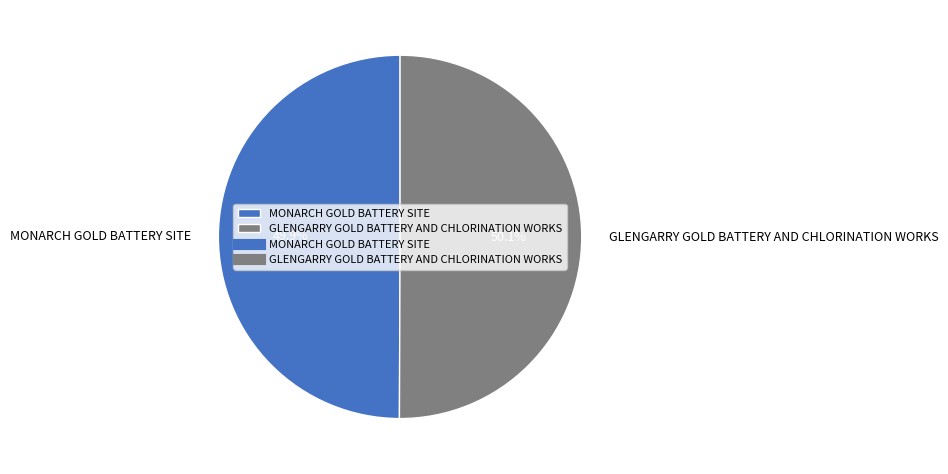

What is the total percentage of GLENGARRY GOLD BATTERY AND CHLORINATION WORKS and MONARCH GOLD BATTERY SITE?

100.0%